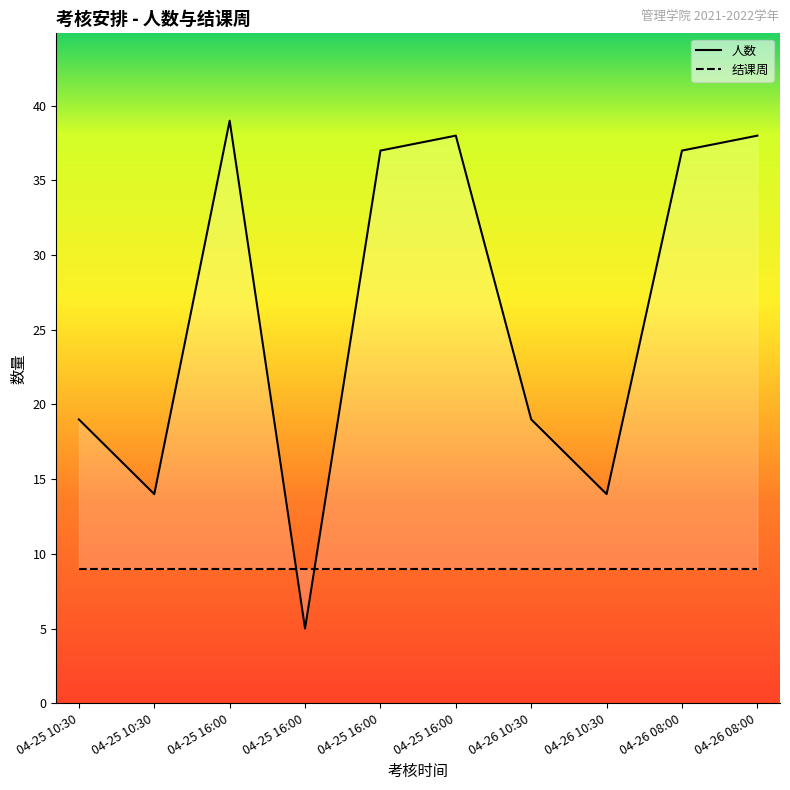

In 人数, how many points are lower than both neighbors (excluding endpoints)?

3